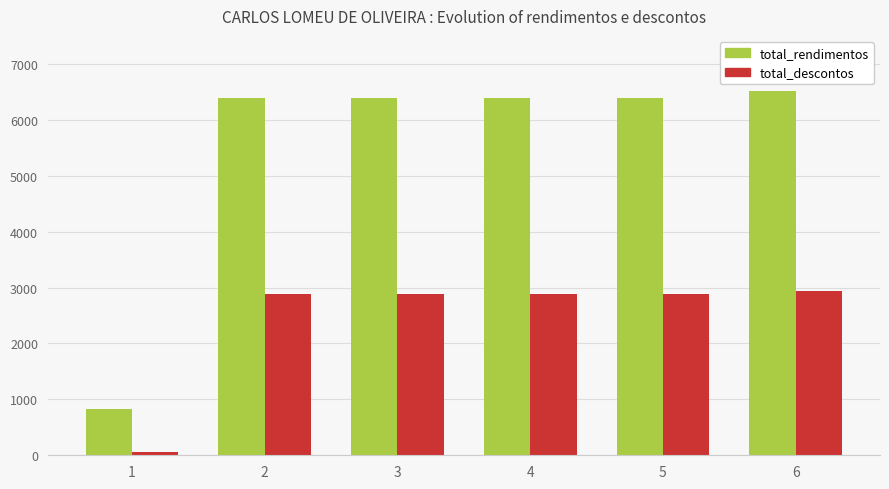

Which series has the largest range (max minus min)?

total_rendimentos